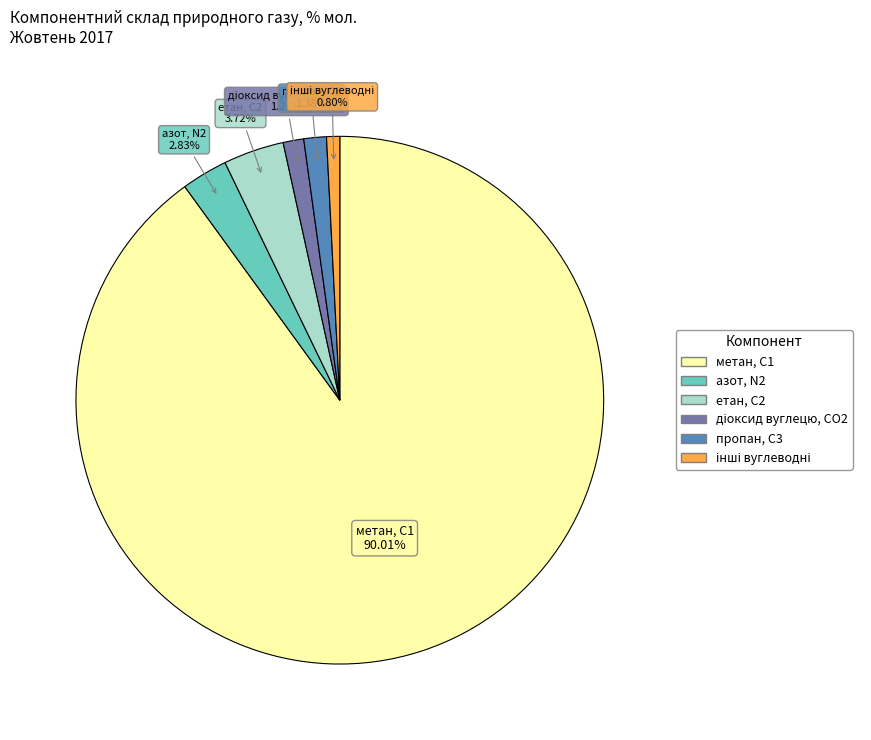

Do пропан, С3 and етан, С2 together represent more than half of the pie?

No